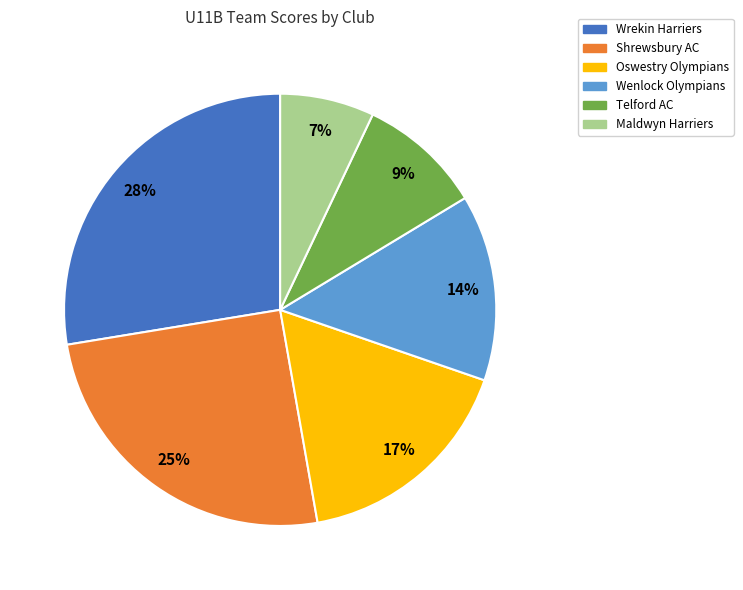

Is there a majority slice in this chart?

No